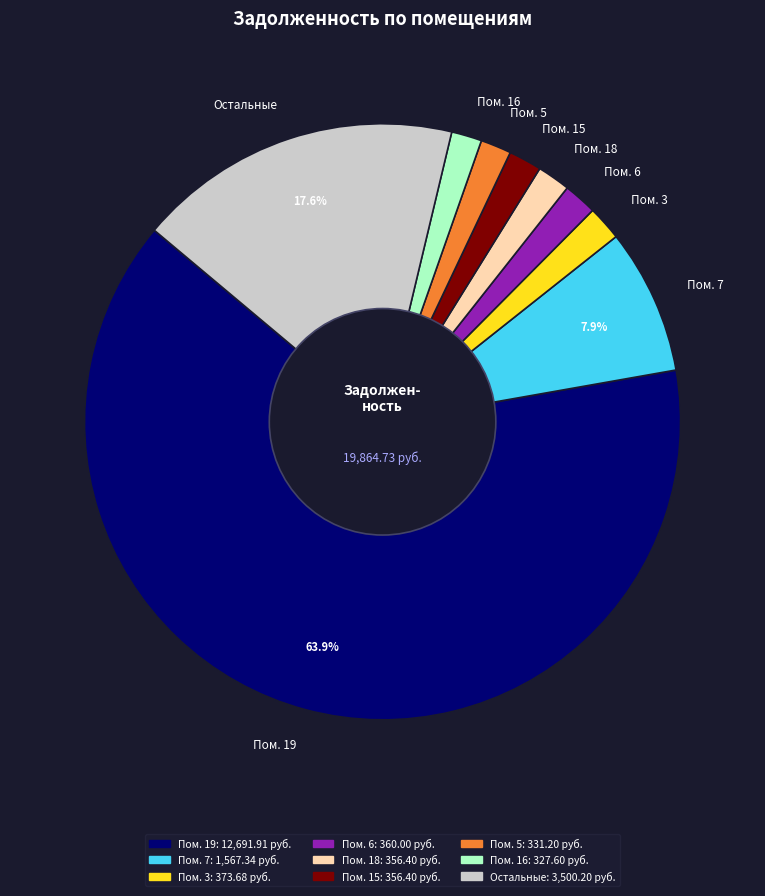

Between Пом. 6 and Пом. 7, which is larger?

Пом. 7